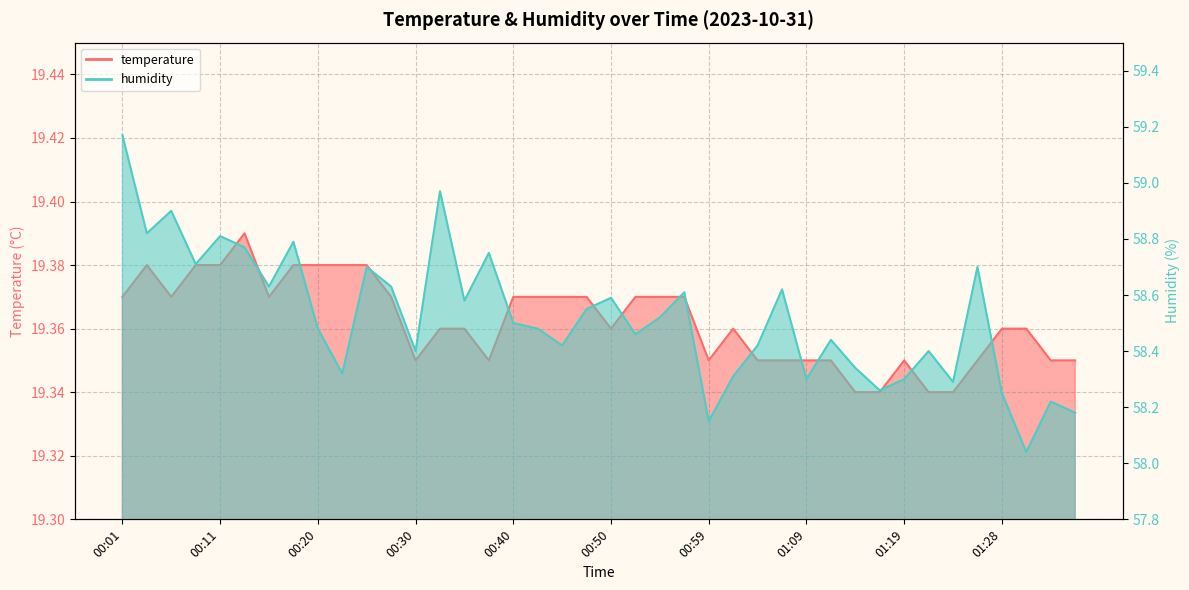

The value of humidity at 00:03 is 58.8. True or false?

True